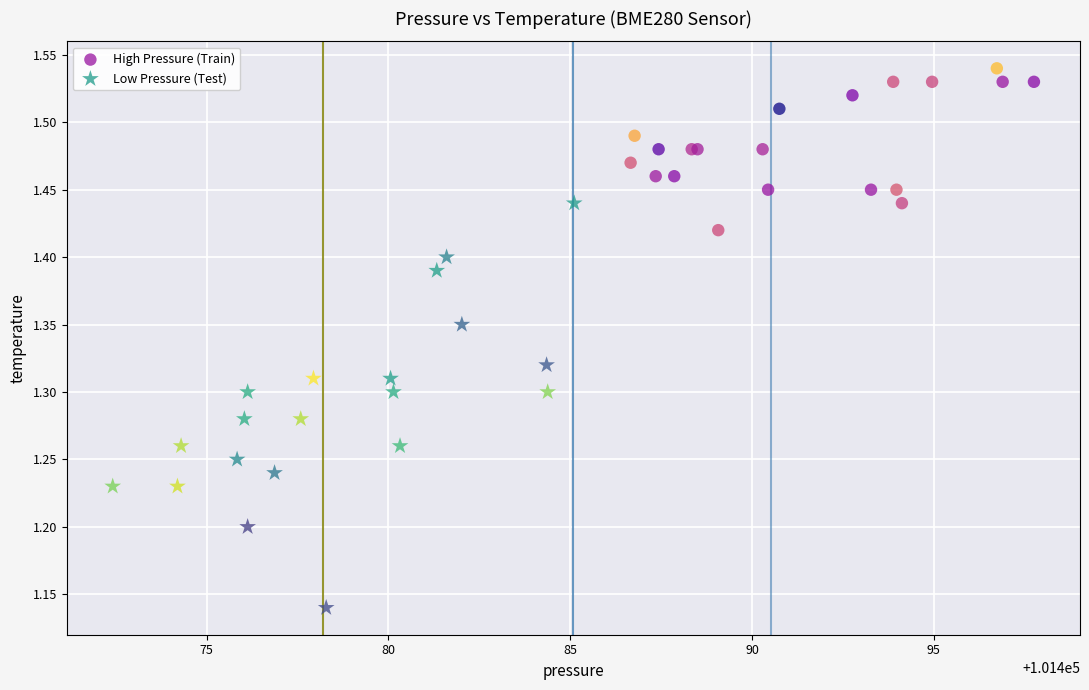

What are all the series names shown in the legend?

High Pressure (Train), Low Pressure (Test)